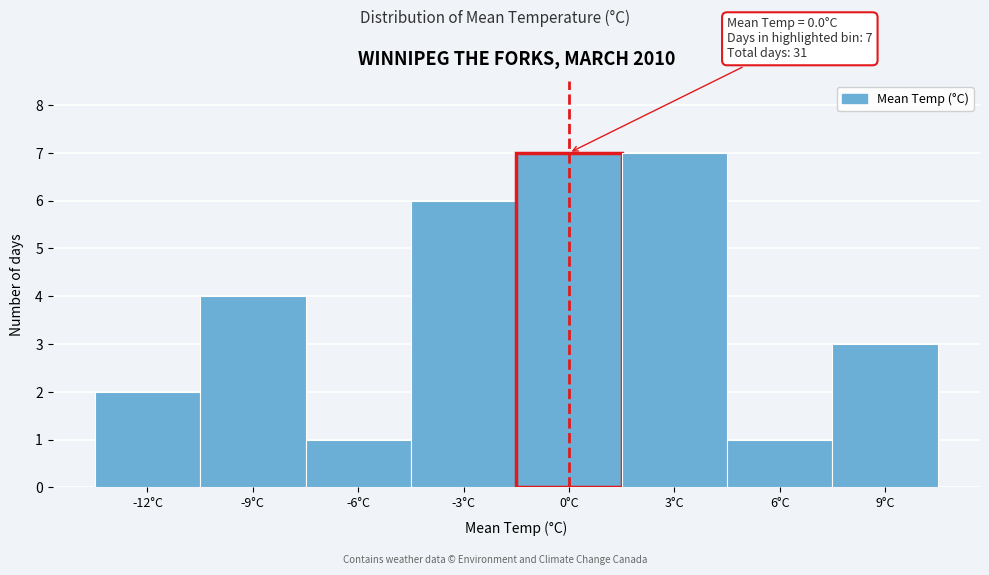

Reading right to left, list all the values displayed in this chart.

3	1	7	7	6	1	4	2